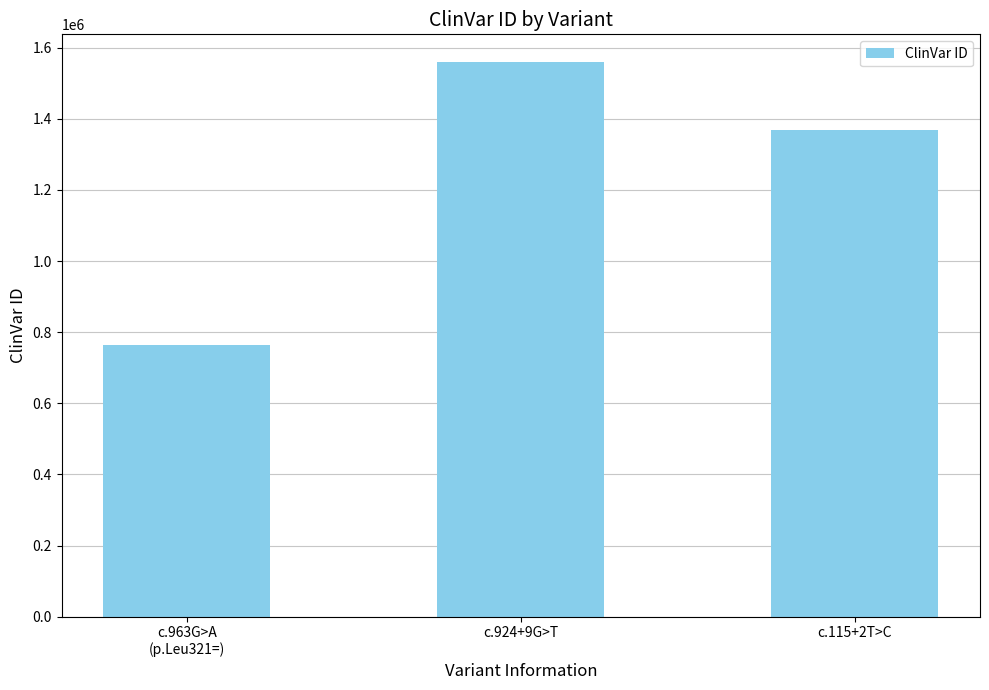

Is it true that the value at c.963G>A
(p.Leu321=) is 340037?

False